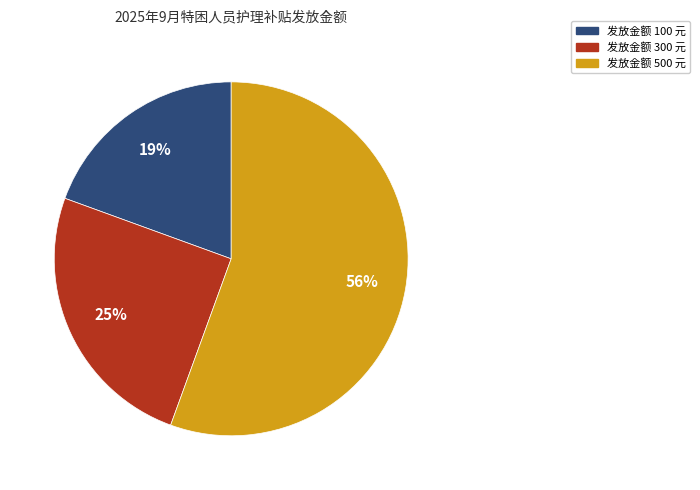

Does any single category account for the majority?

Yes